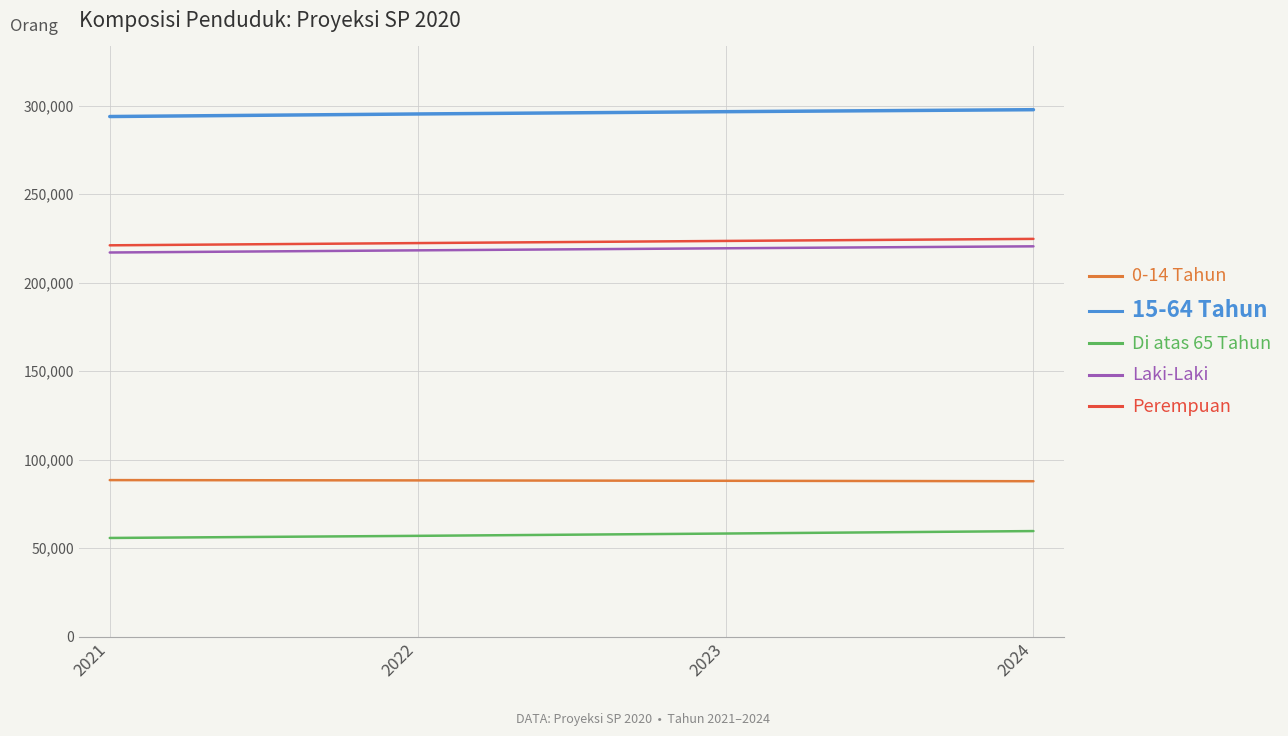

True or false: Laki-Laki and Perempuan intersect in this chart.

False